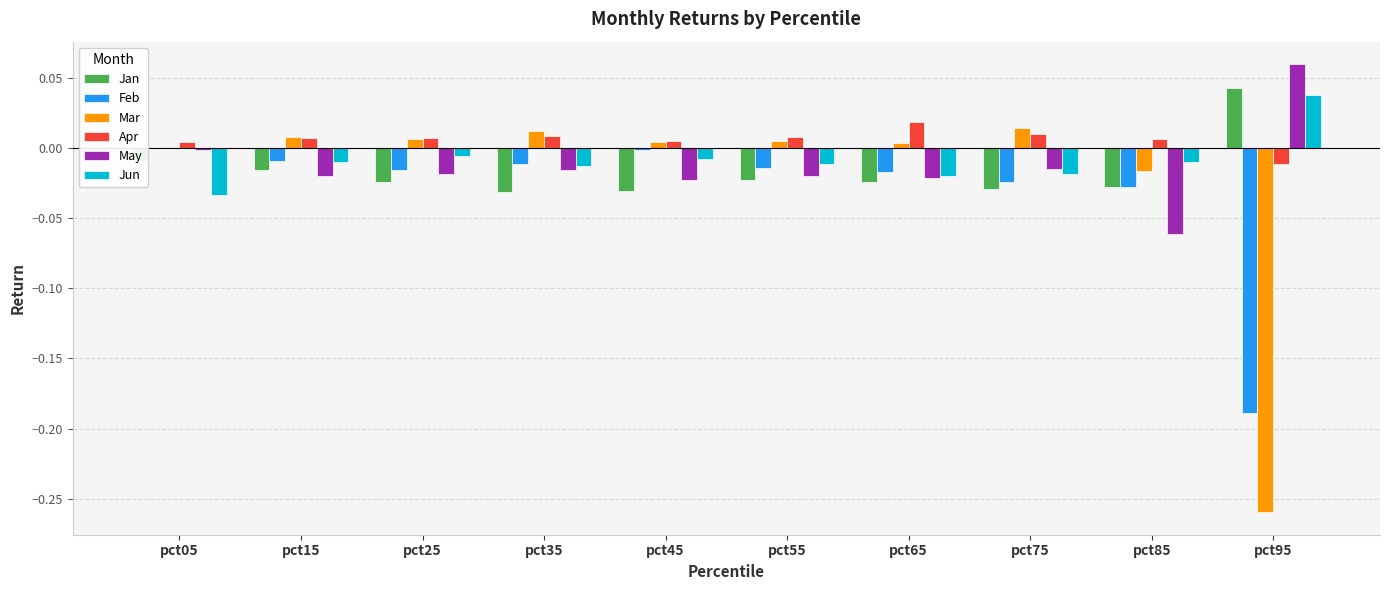

How many groups of bars are there?

10